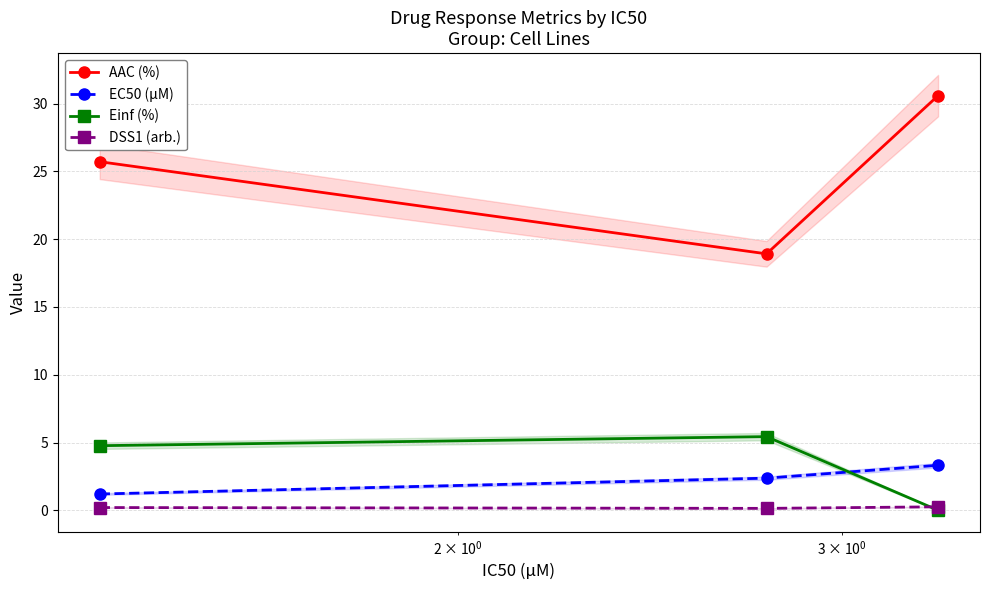

What is the value of the AAC (%) point at the 3rd from the left?

30.6